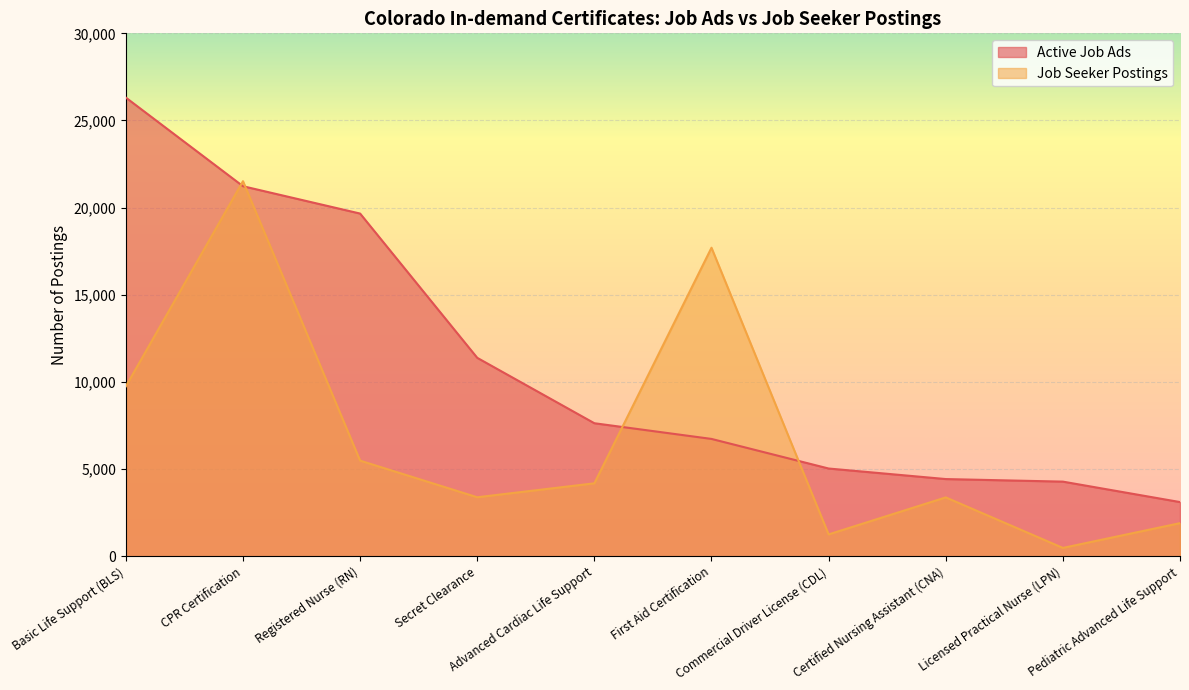

How many values in the Active Job Ads series exceed 7631?

4